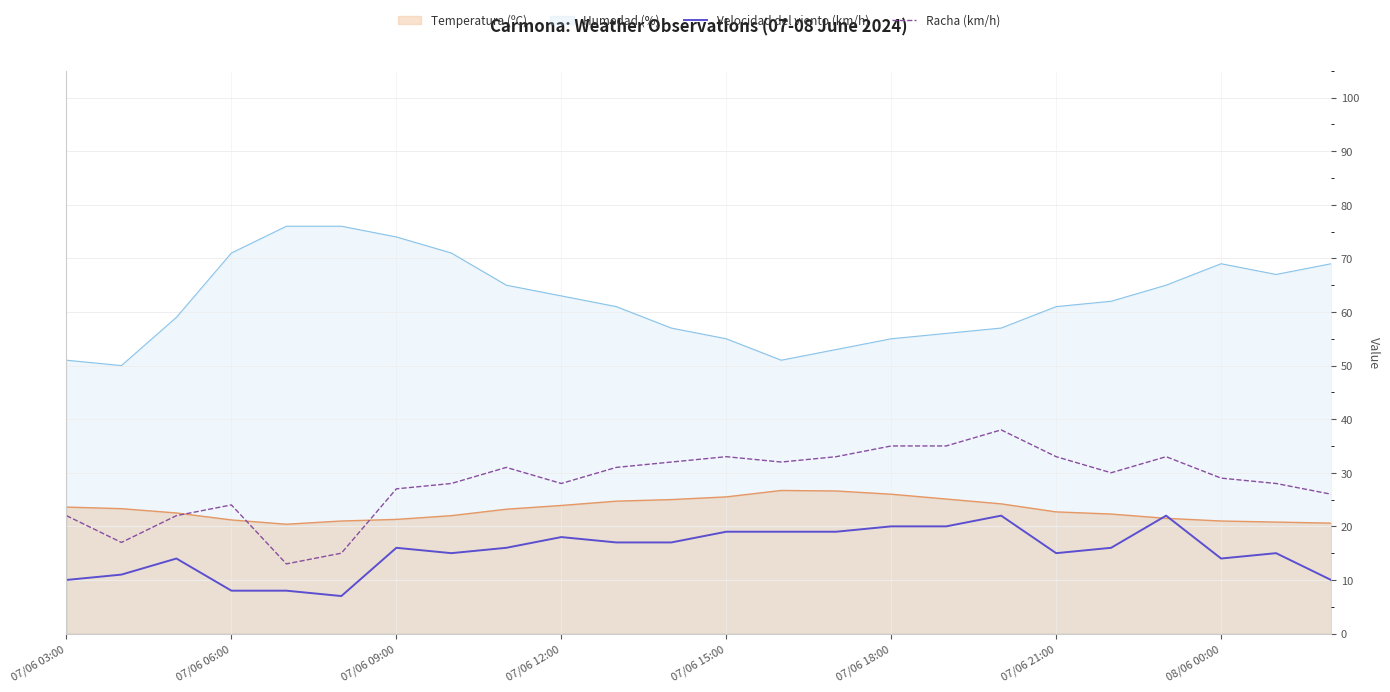

True or false: Racha (km/h) has a value of 44.5 at 07/06 09:00.

False